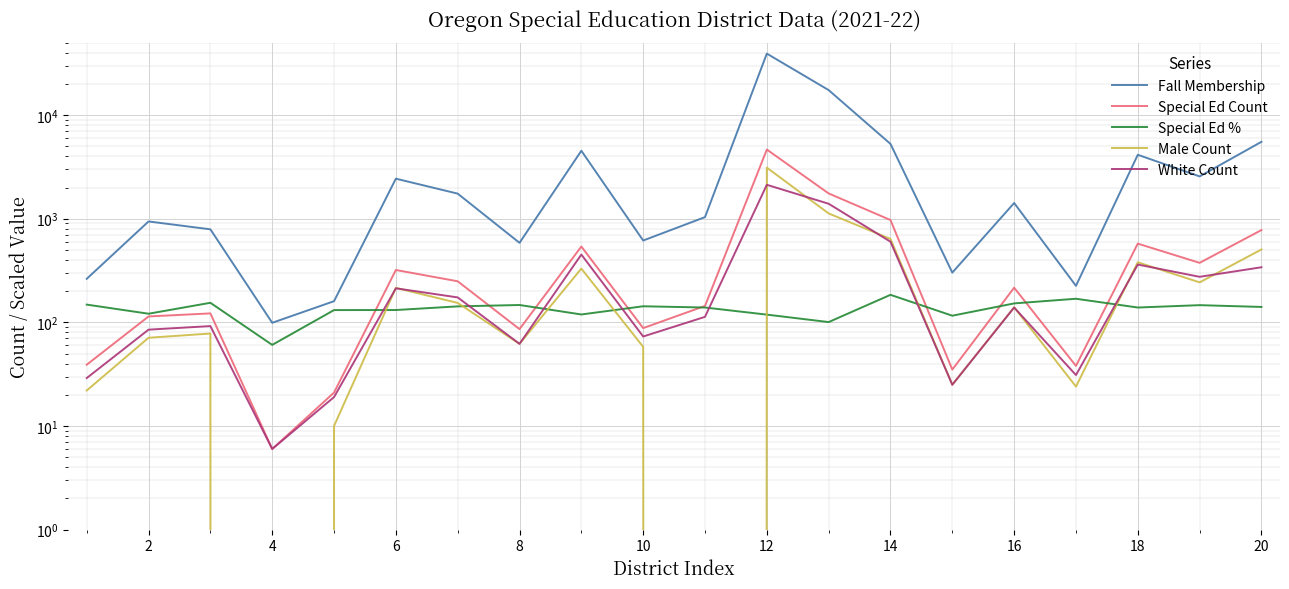

True or false: White Count and Special Ed Count intersect in this chart.

False